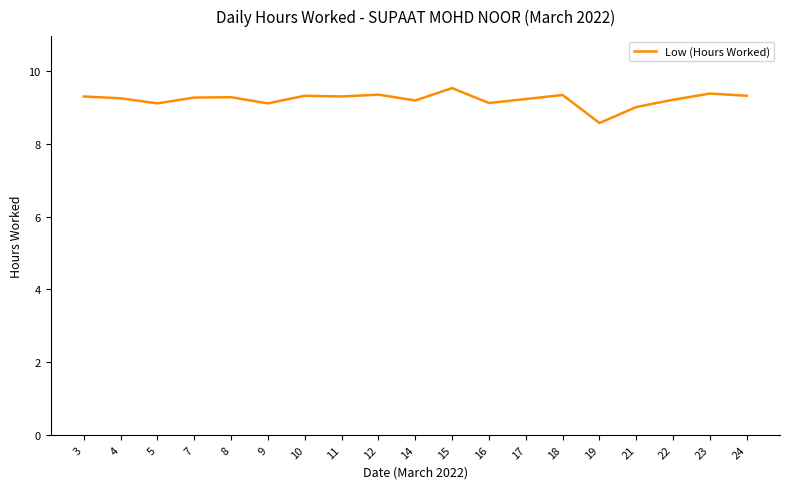

What is the change in value from 11 to 19?

-0.7